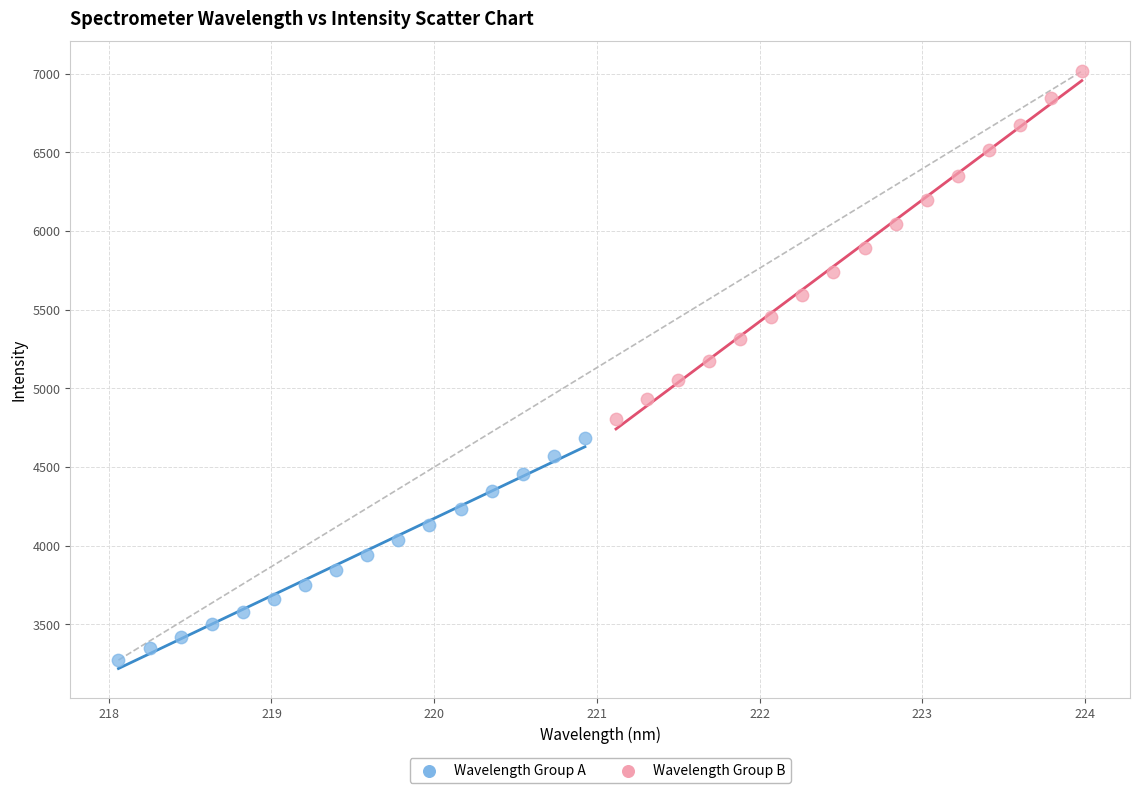

Which series reaches the minimum Y coordinate?

Wavelength Group A